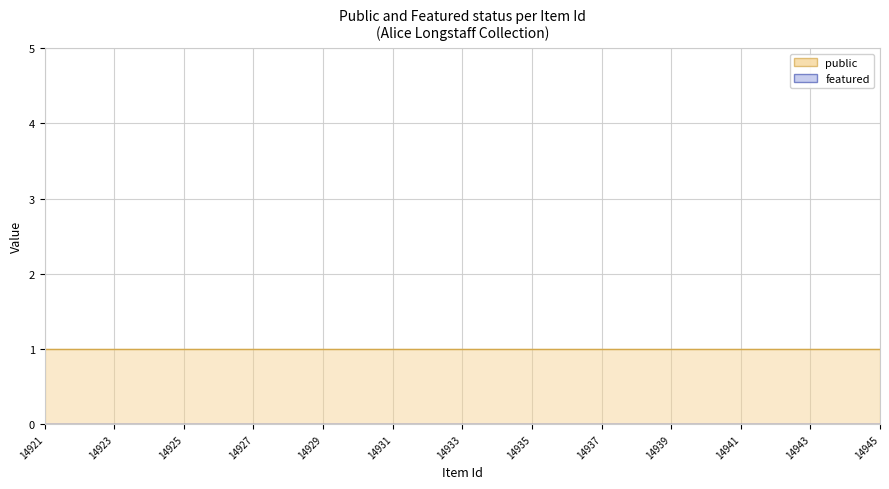

What is the maximum value shown in the chart?

1